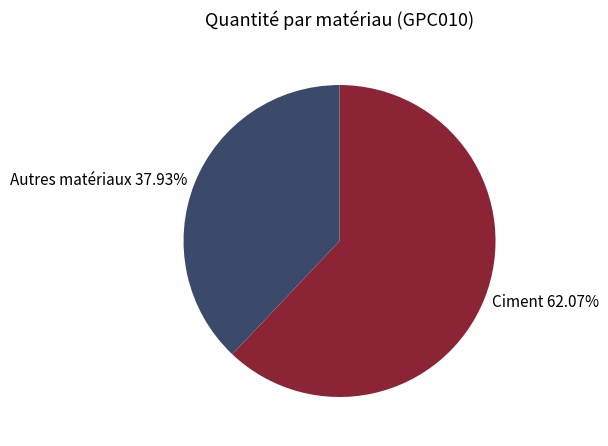

What is the ratio of the value at Autres matériaux 37.93% to the value at Ciment 62.07%?

0.6